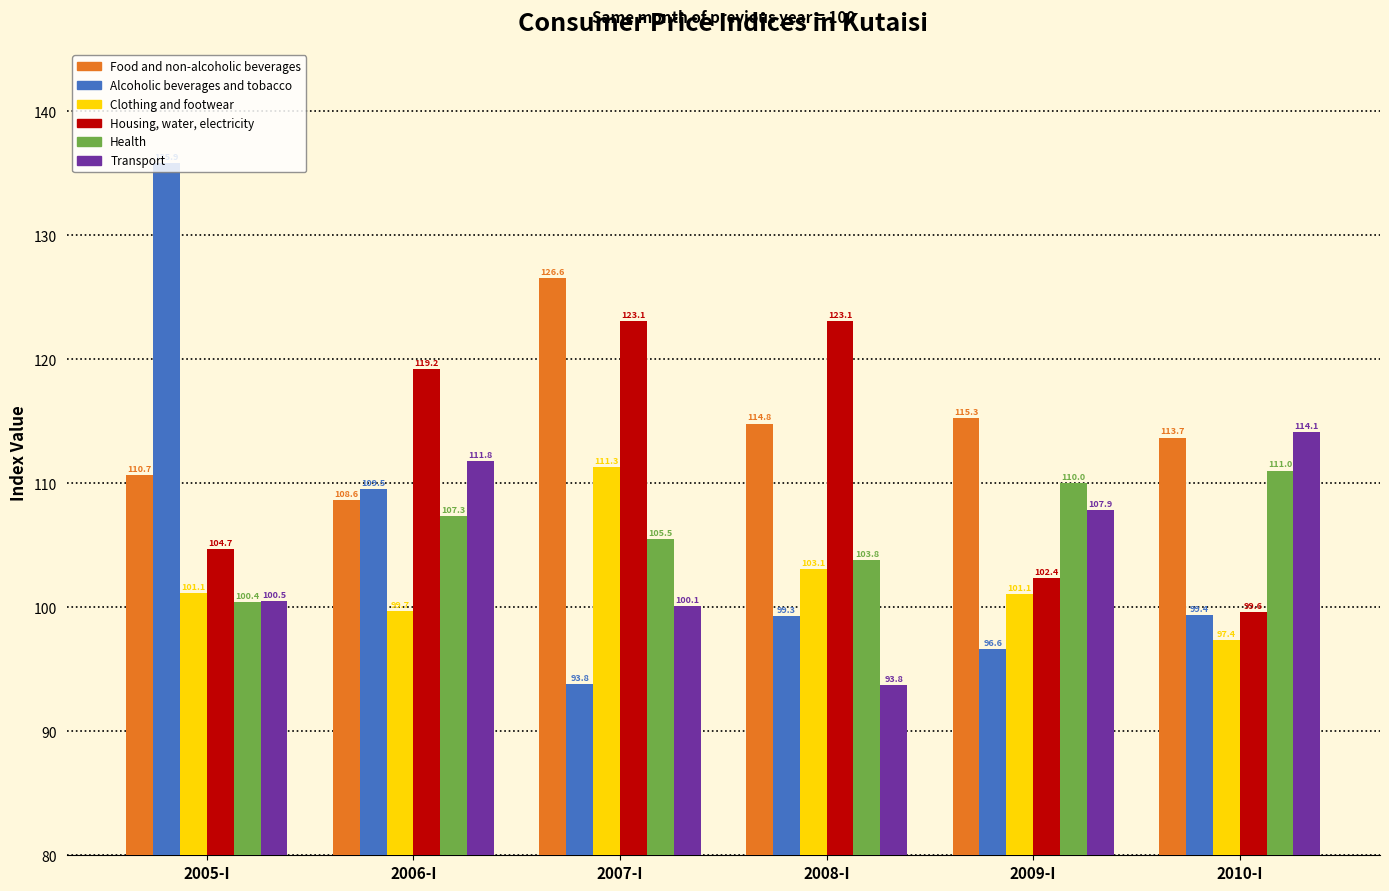

At which label is Food and non-alcoholic beverages closest to 117?

2009-I